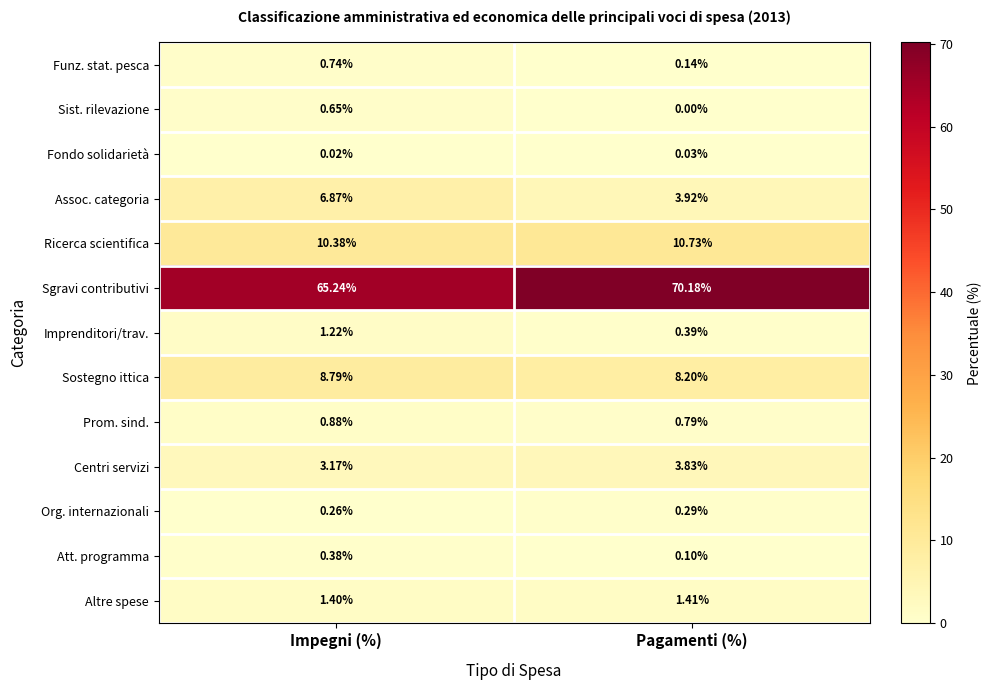

Which category has the lowest value in the Prom. sind. series?

Pagamenti (%)